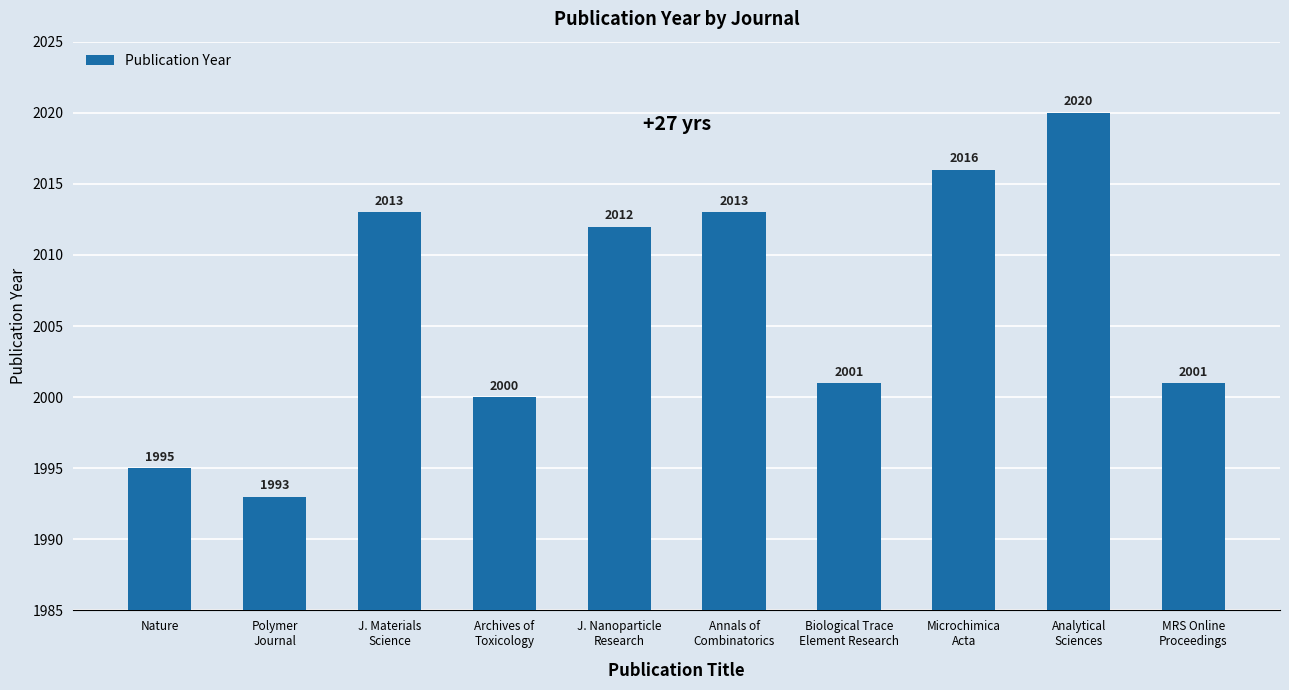

What is the average value?

2006